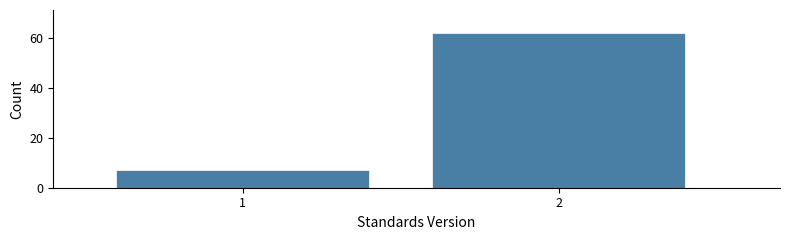

Reading right to left, list all the values displayed in this chart.

2=62	1=7